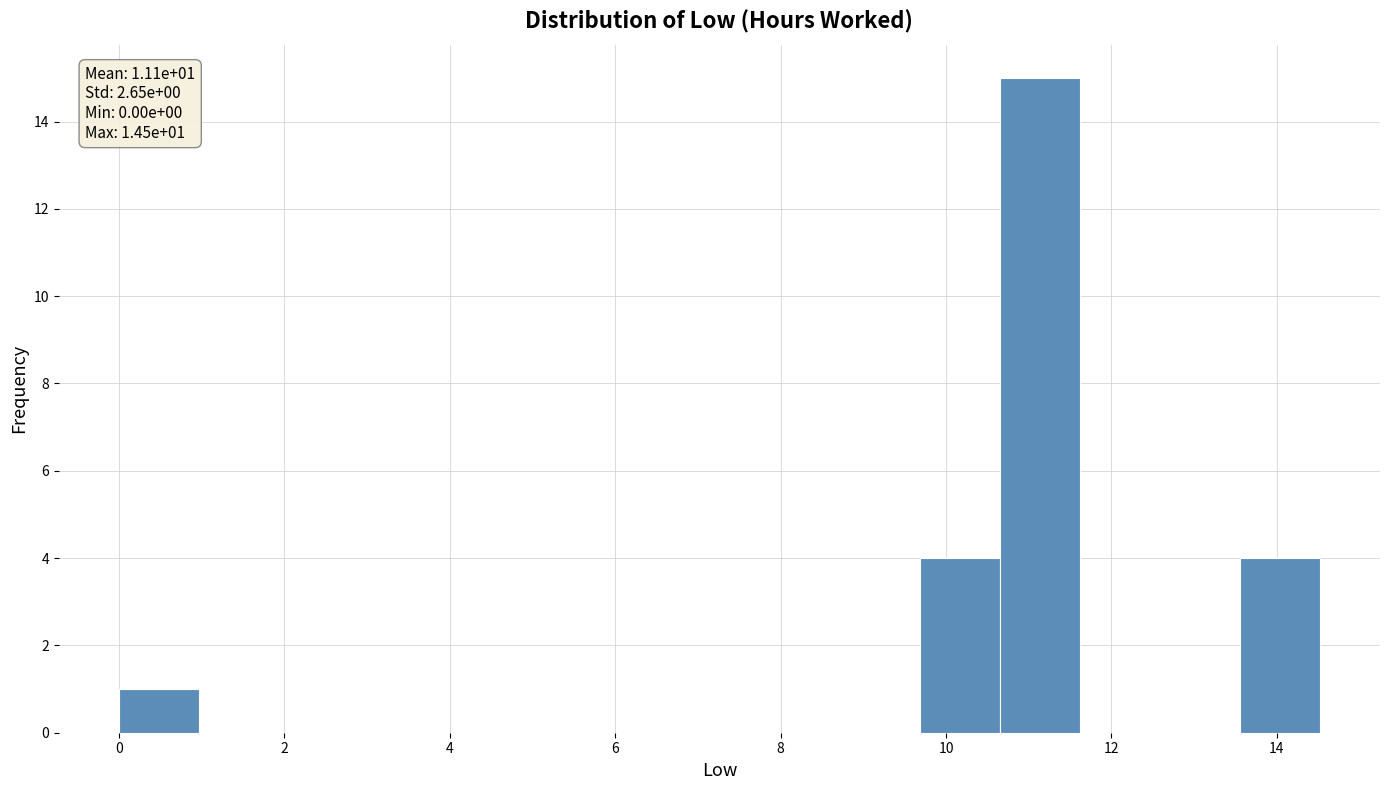

Which range on the x-axis has the tallest bar?

10.6 to 11.6